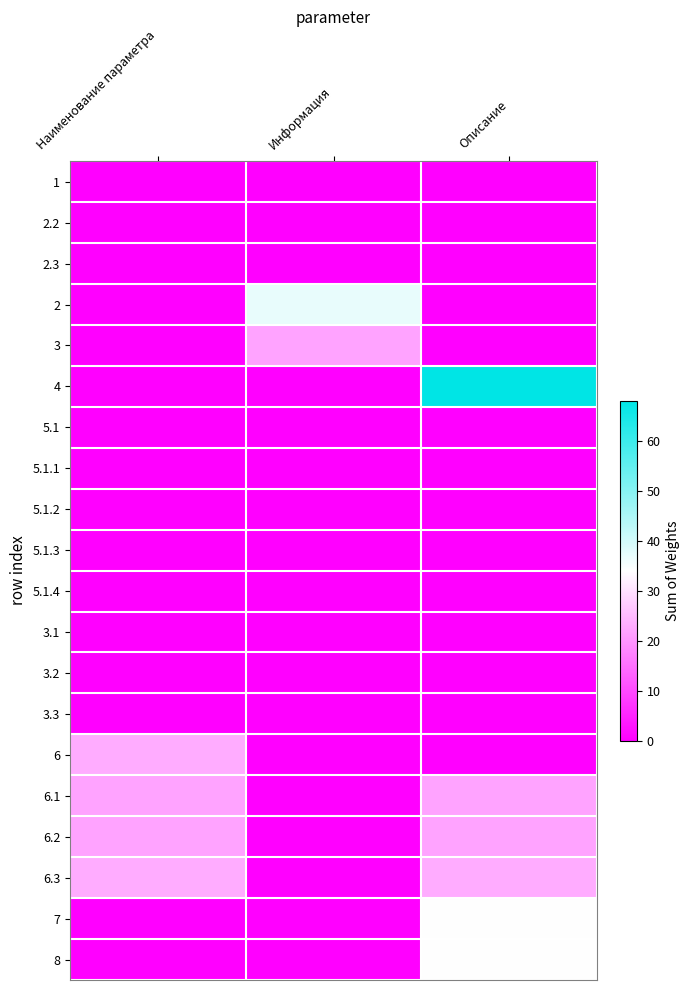

Reading left to right, what are all the values shown in this chart?

1: Наименование параметра=0	Информация=0	Описание=0
2.2: Наименование параметра=0	Информация=0	Описание=0
2.3: Наименование параметра=0	Информация=0	Описание=0
2: Наименование параметра=0	Информация=37	Описание=0
3: Наименование параметра=0	Информация=22	Описание=0
4: Наименование параметра=0	Информация=0	Описание=68
5.1: Наименование параметра=0	Информация=0	Описание=0
5.1.1: Наименование параметра=0	Информация=0	Описание=0
5.1.2: Наименование параметра=0	Информация=0	Описание=0
5.1.3: Наименование параметра=0	Информация=0	Описание=0
5.1.4: Наименование параметра=0	Информация=0	Описание=0
3.1: Наименование параметра=0	Информация=0	Описание=0
3.2: Наименование параметра=0	Информация=0	Описание=0
3.3: Наименование параметра=0	Информация=0	Описание=0
6: Наименование параметра=23	Информация=0	Описание=0
6.1: Наименование параметра=22	Информация=0	Описание=22
6.2: Наименование параметра=22	Информация=0	Описание=22
6.3: Наименование параметра=23	Информация=0	Описание=23
7: Наименование параметра=0	Информация=0	Описание=34
8: Наименование параметра=0	Информация=0	Описание=34